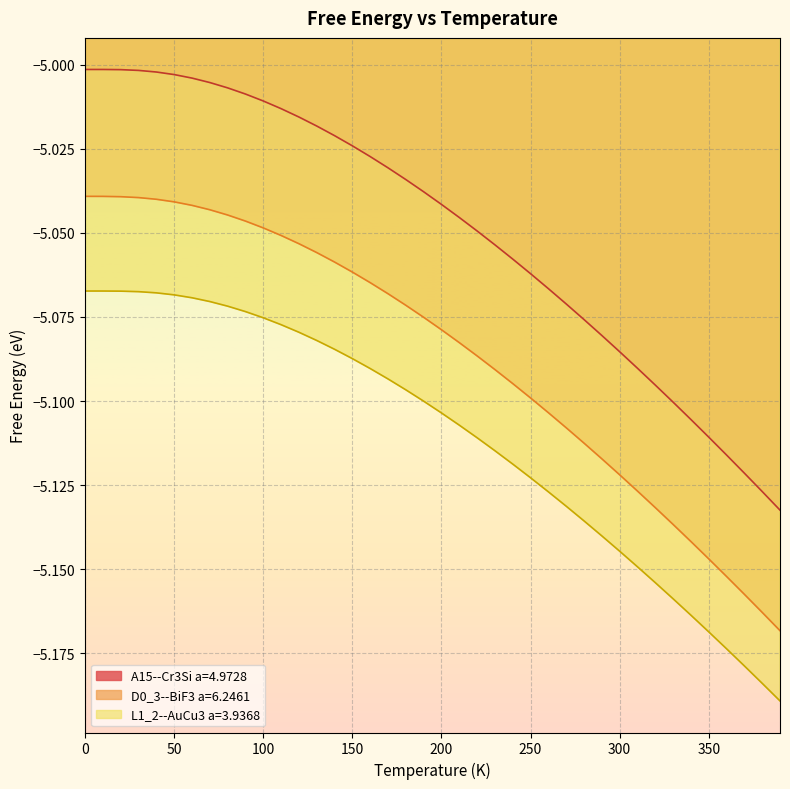

What is the difference between the maximum and minimum values in the L1_2--AuCu3 a=3.9368 series?

0.1